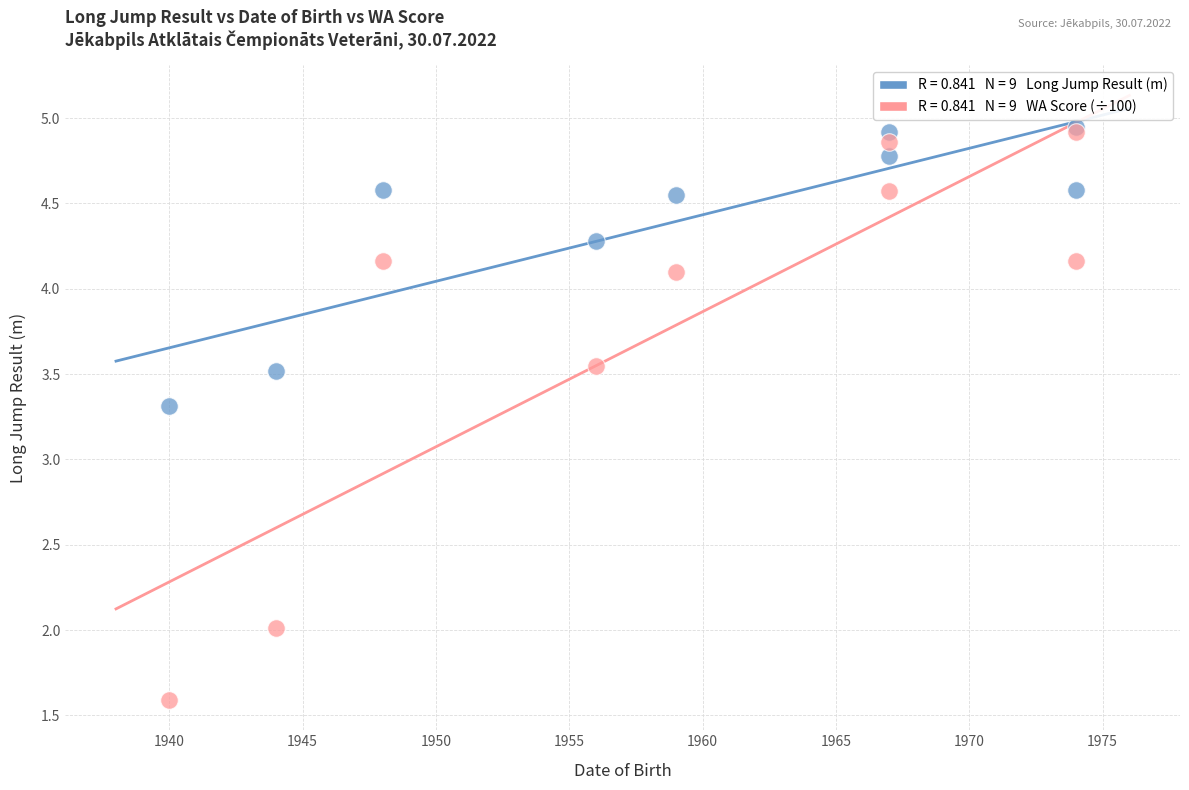

Across all series, what Y value is closest to 3?

3.3